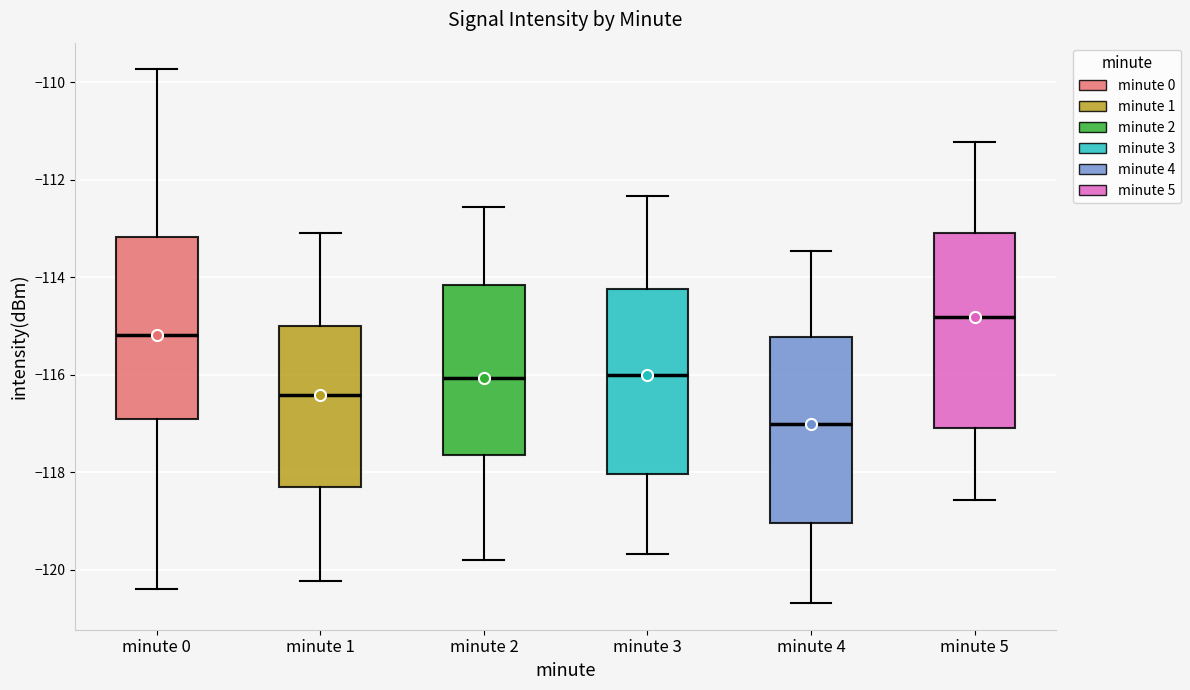

Reading left to right, read every box against the y-axis: the position of its median line, the range the box covers, and the ends of its whiskers. The values are not printed on the chart, so give them approximately, as read against the axis.

minute 0: median -115.2, box -117.0 to -113.2, whiskers -120.4 to -109.8
minute 1: median -116.4, box -118.2 to -115.0, whiskers -120.2 to -113.2
minute 2: median -116.0, box -117.6 to -114.2, whiskers -119.8 to -112.6
minute 3: median -116.0, box -118.0 to -114.2, whiskers -119.6 to -112.4
minute 4: median -117.0, box -119.0 to -115.2, whiskers -120.6 to -113.4
minute 5: median -114.8, box -117.2 to -113.2, whiskers -118.6 to -111.2